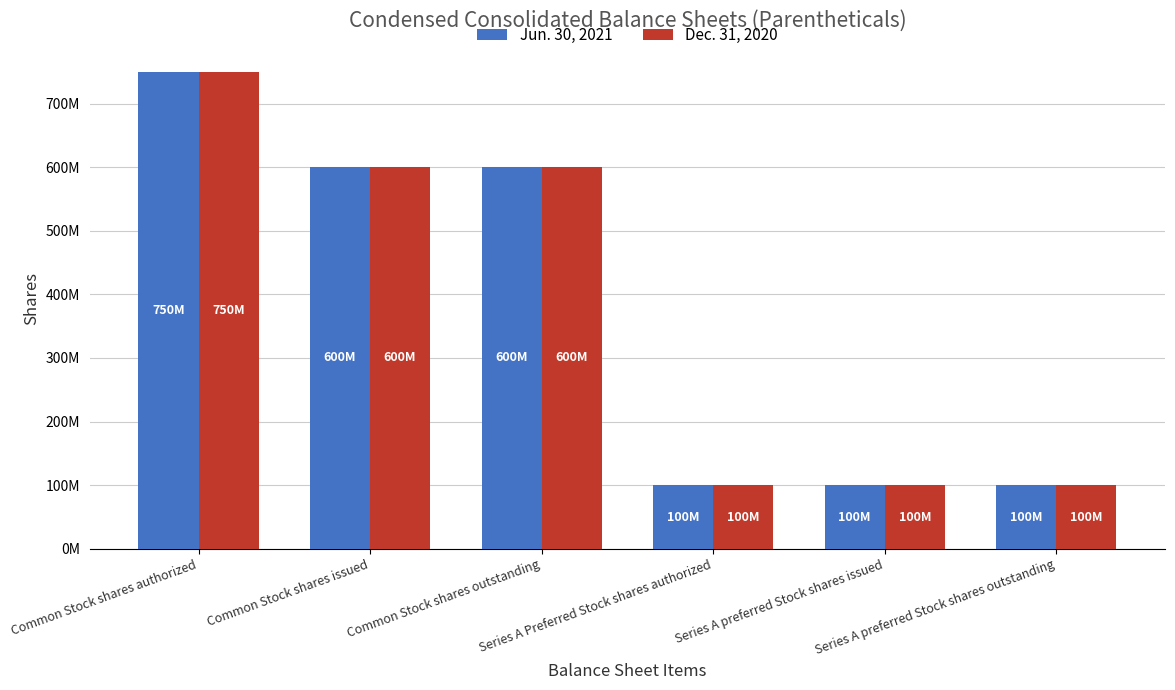

What are all the series names shown in the legend?

Jun. 30, 2021, Dec. 31, 2020